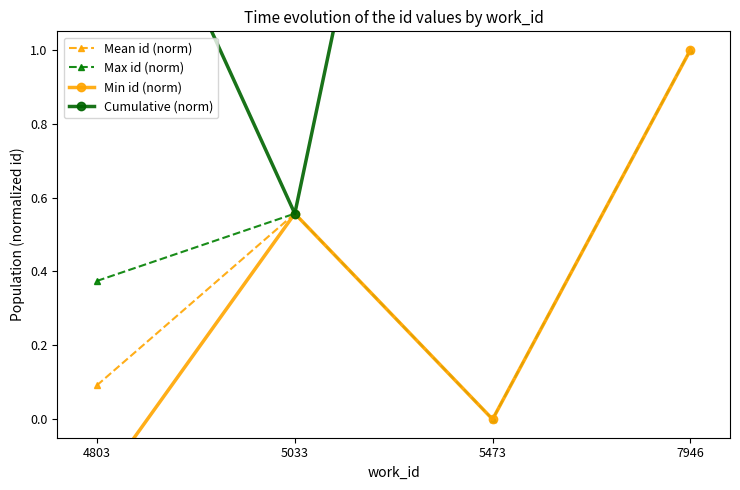

What is the difference between the highest and lowest values at 5473?

3.1